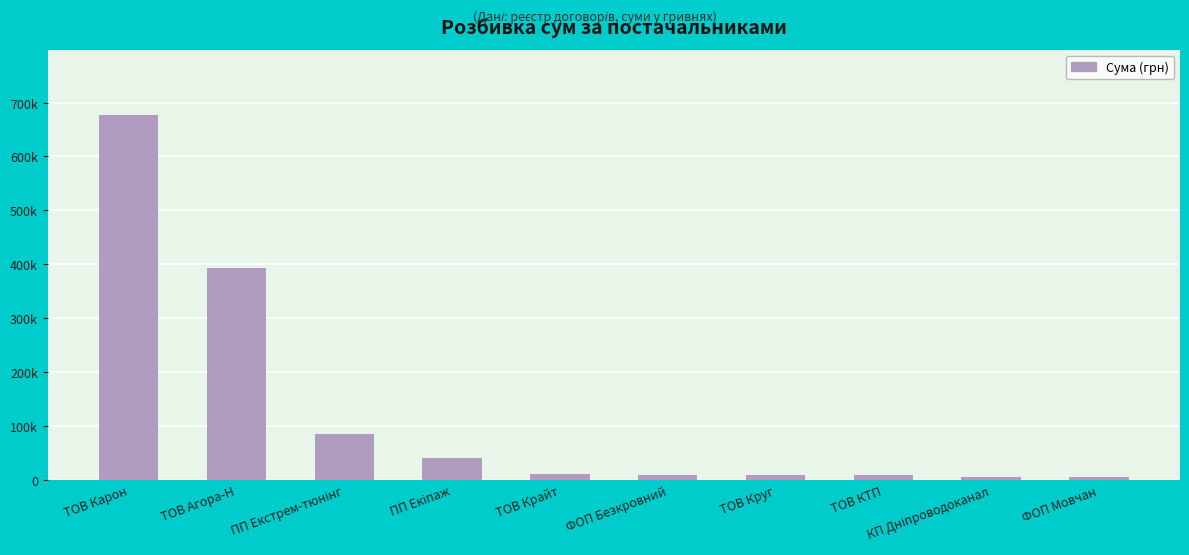

At which category does the chart reach its peak across all series?

ТОВ Карон